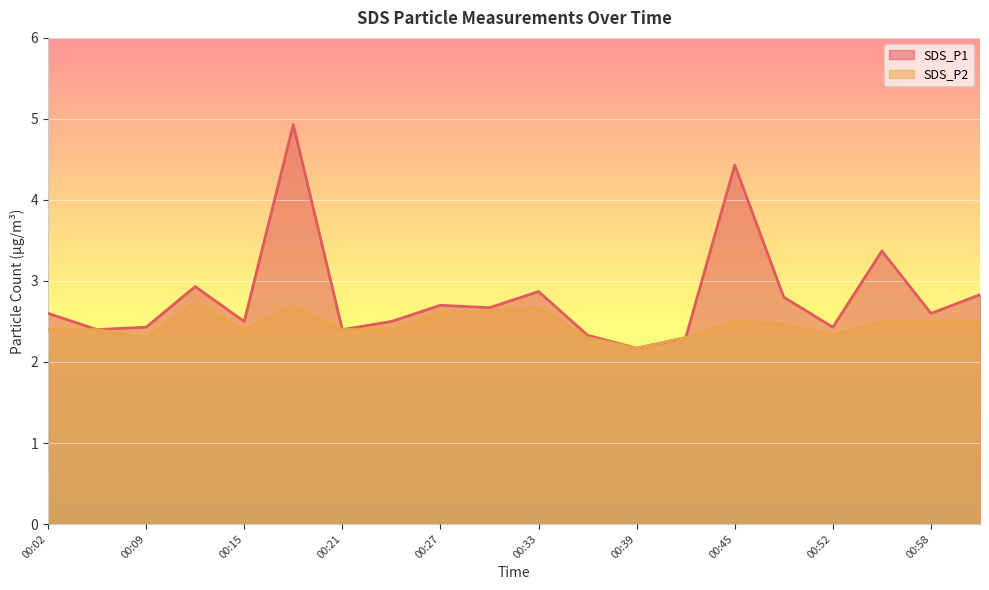

Where is the first local maximum for SDS_P1?

00:12